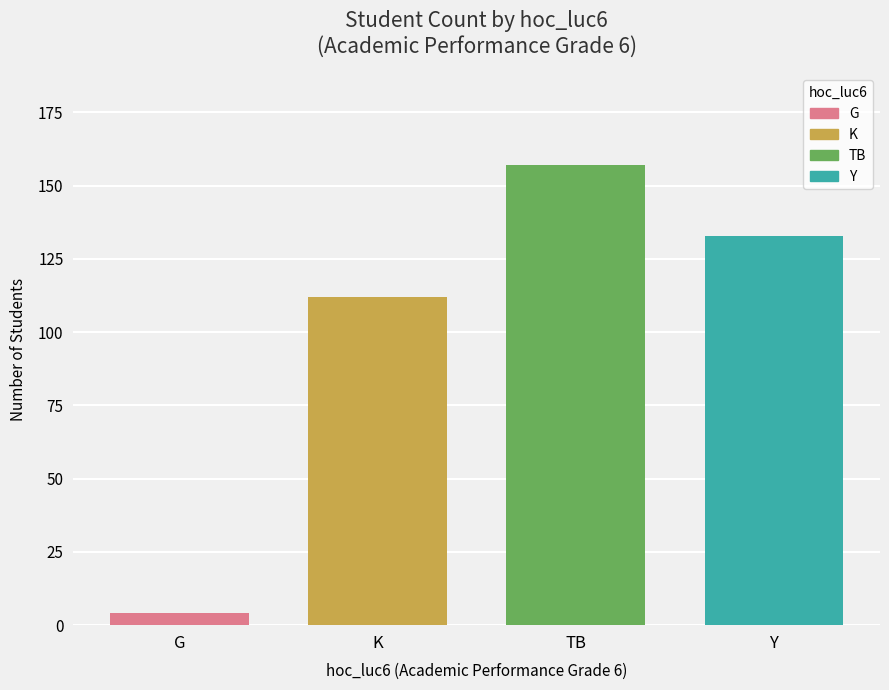

What is the smallest value displayed?

4